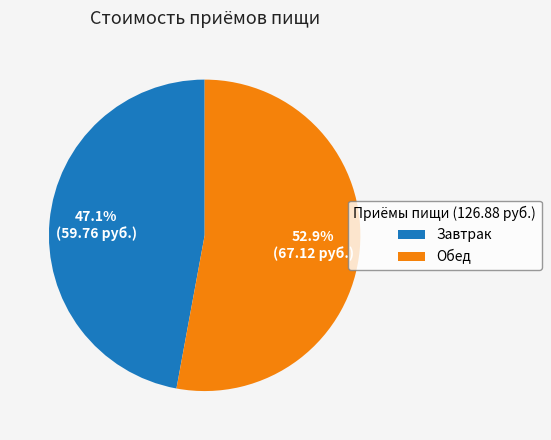

Which category has the biggest portion of the pie?

Обед